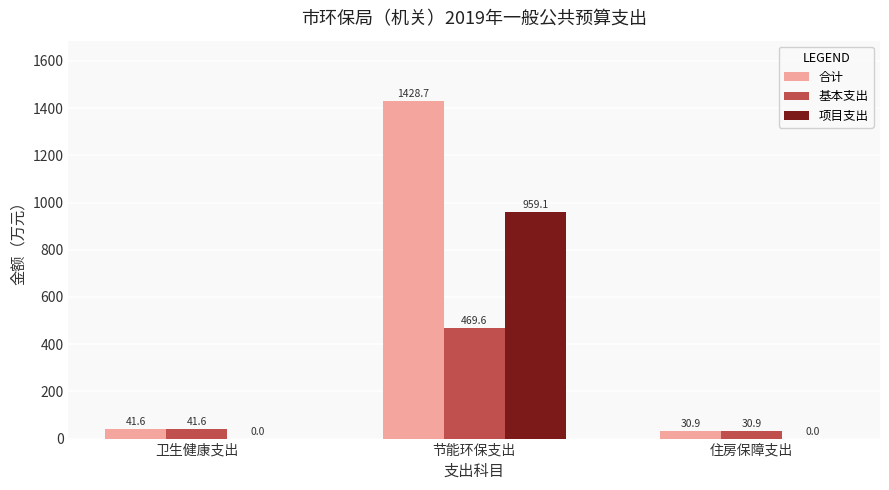

Where does the 合计 series first go above 41?

卫生健康支出